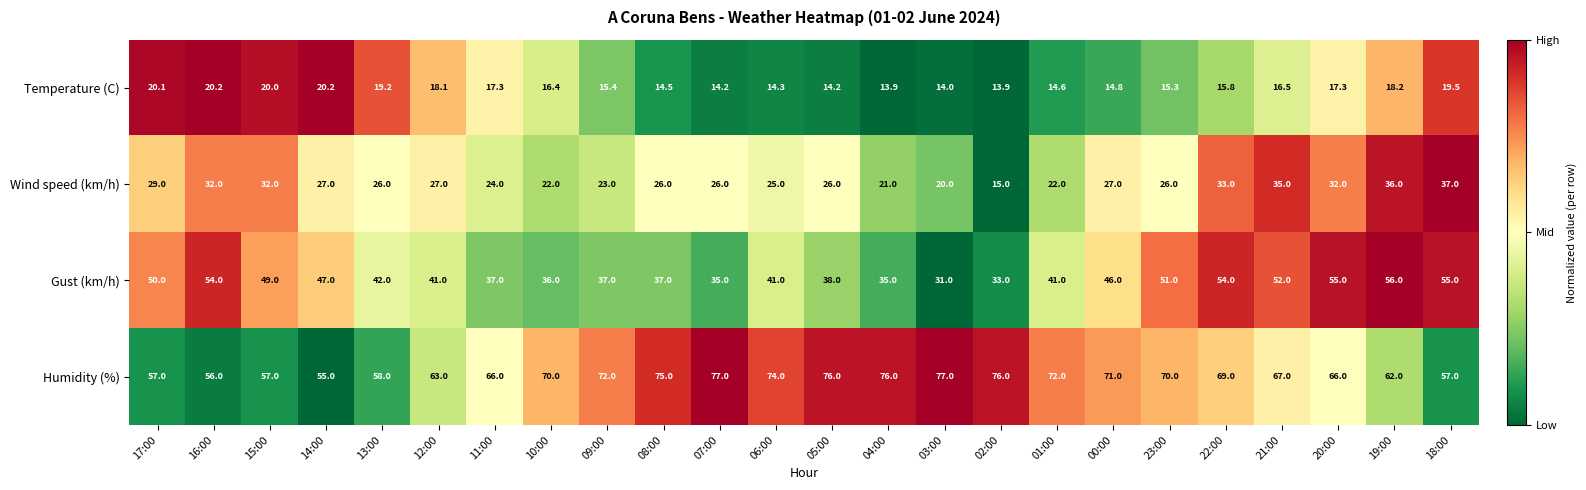

Which series has the largest total across all categories?

Humidity (%)